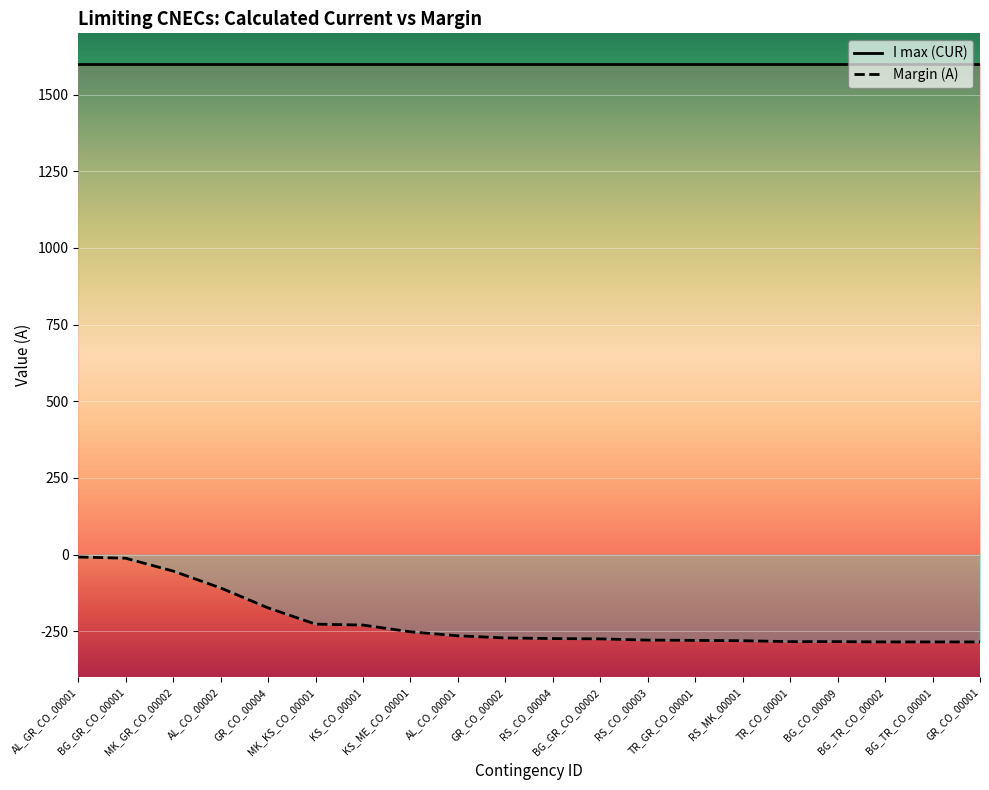

What is the change in value from AL_CO_00002 to KS_ME_CO_00001?

-143